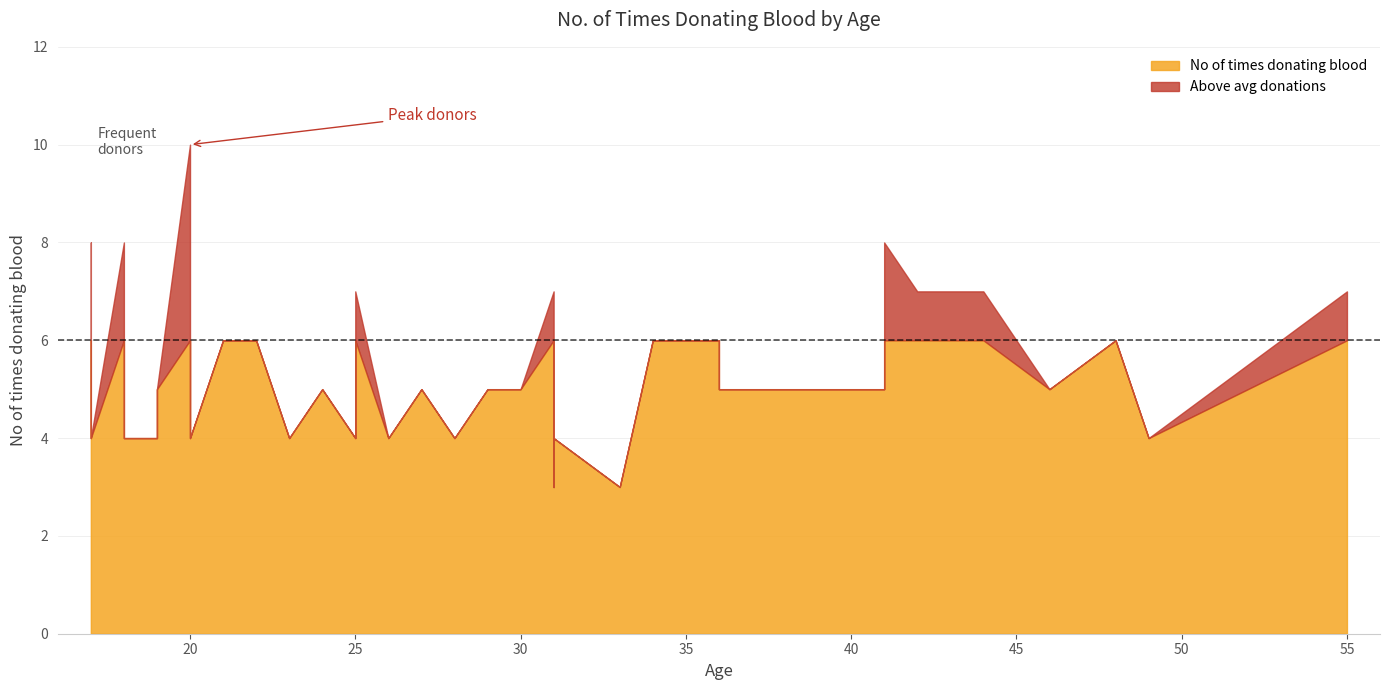

The value at 37 is 3. True or false?

False